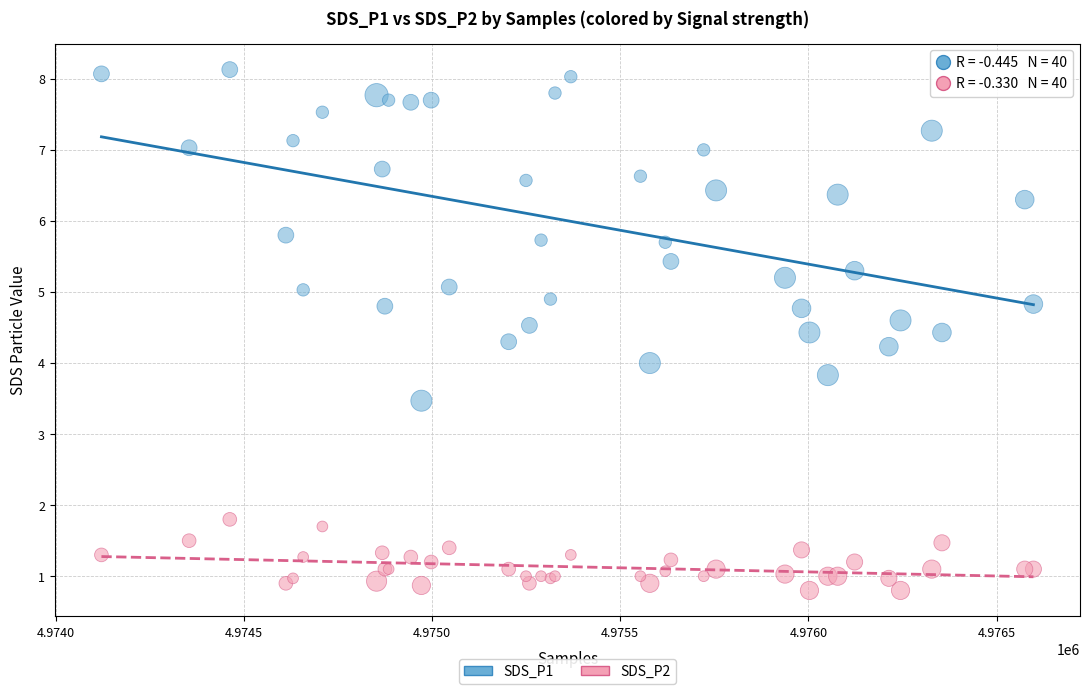

What is the X range (max minus min) for the scatter plot?

2476.0